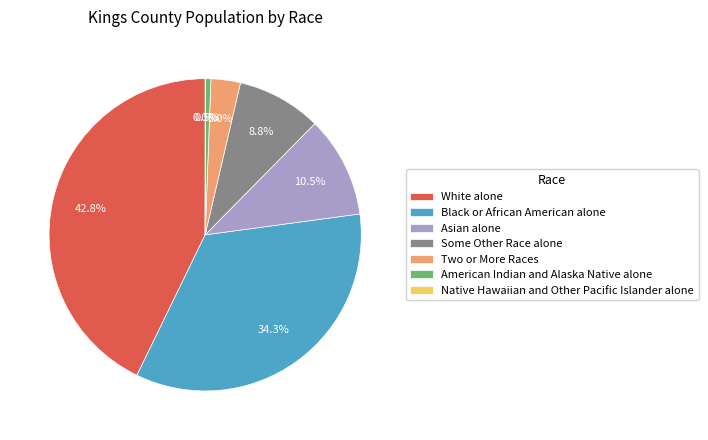

To the nearest percent, what portion does Some Other Race alone represent?

9%